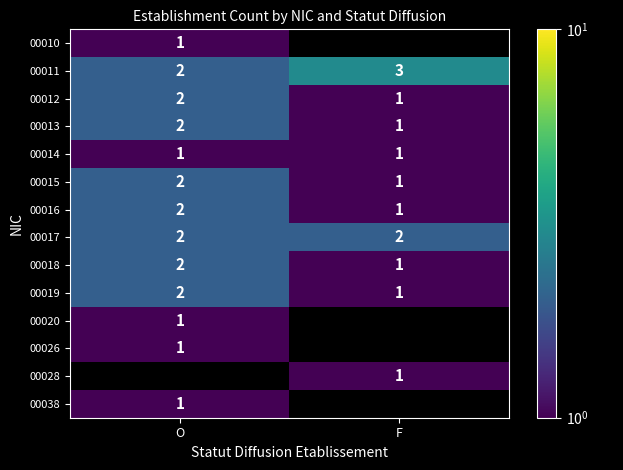

List the labels in order of 00013 value, smallest first.

F, O